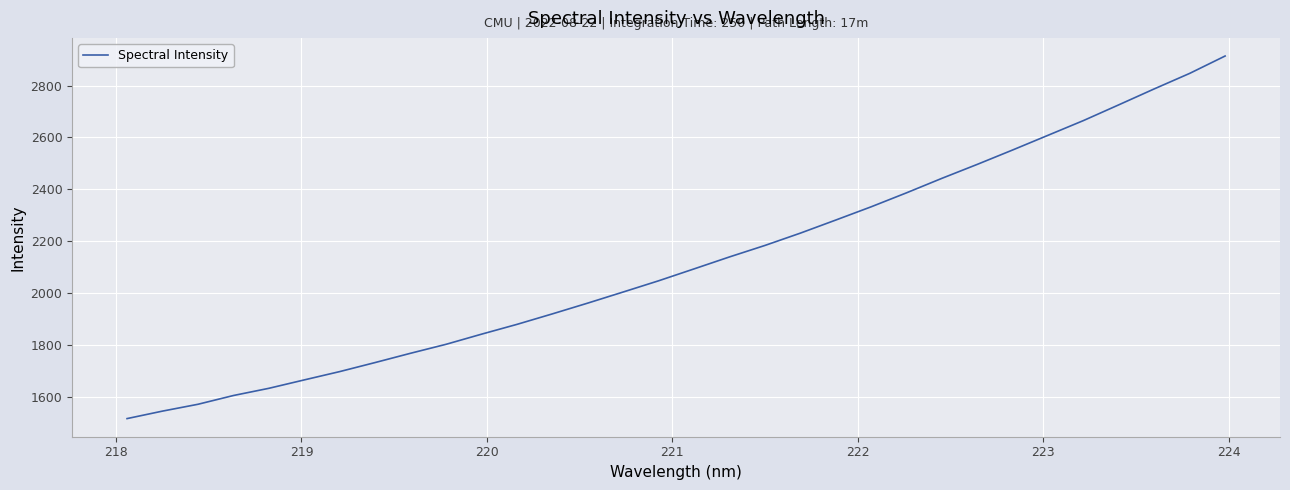

What is the smallest value displayed?

1515.1